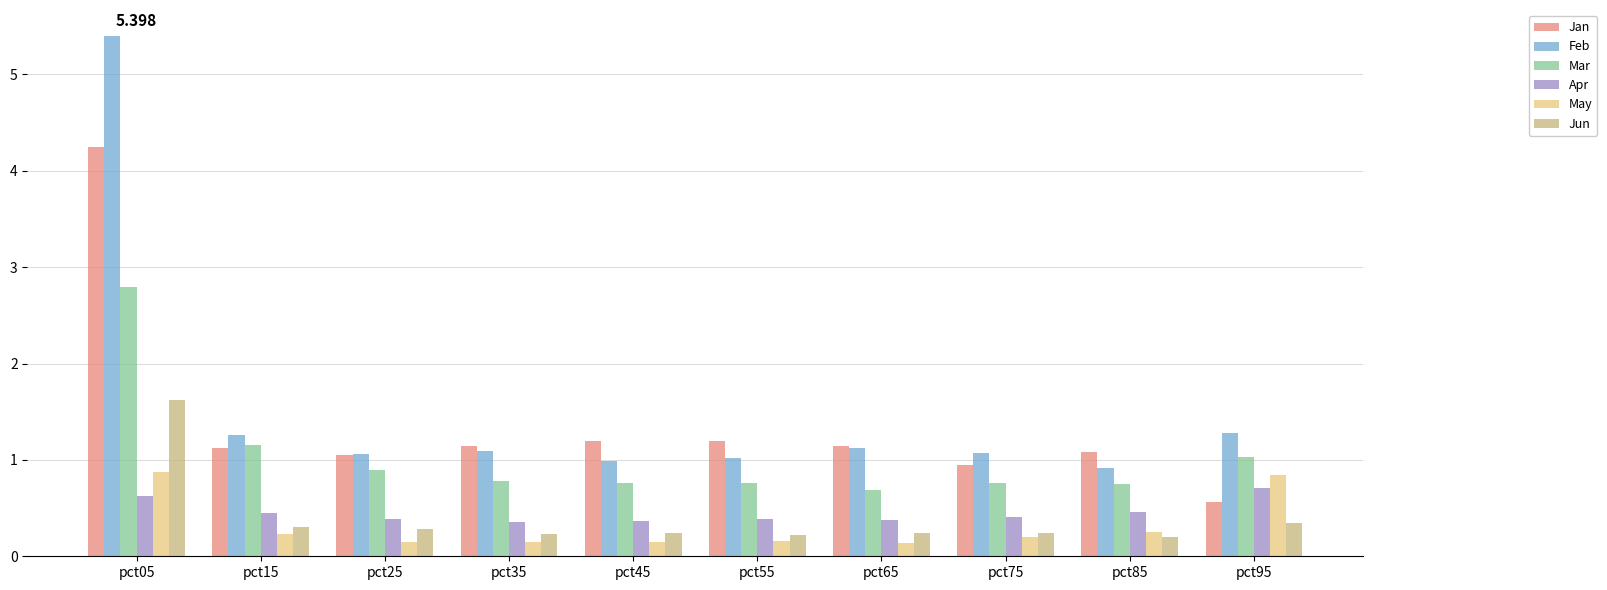

What is the maximum value for Jan?

4.2